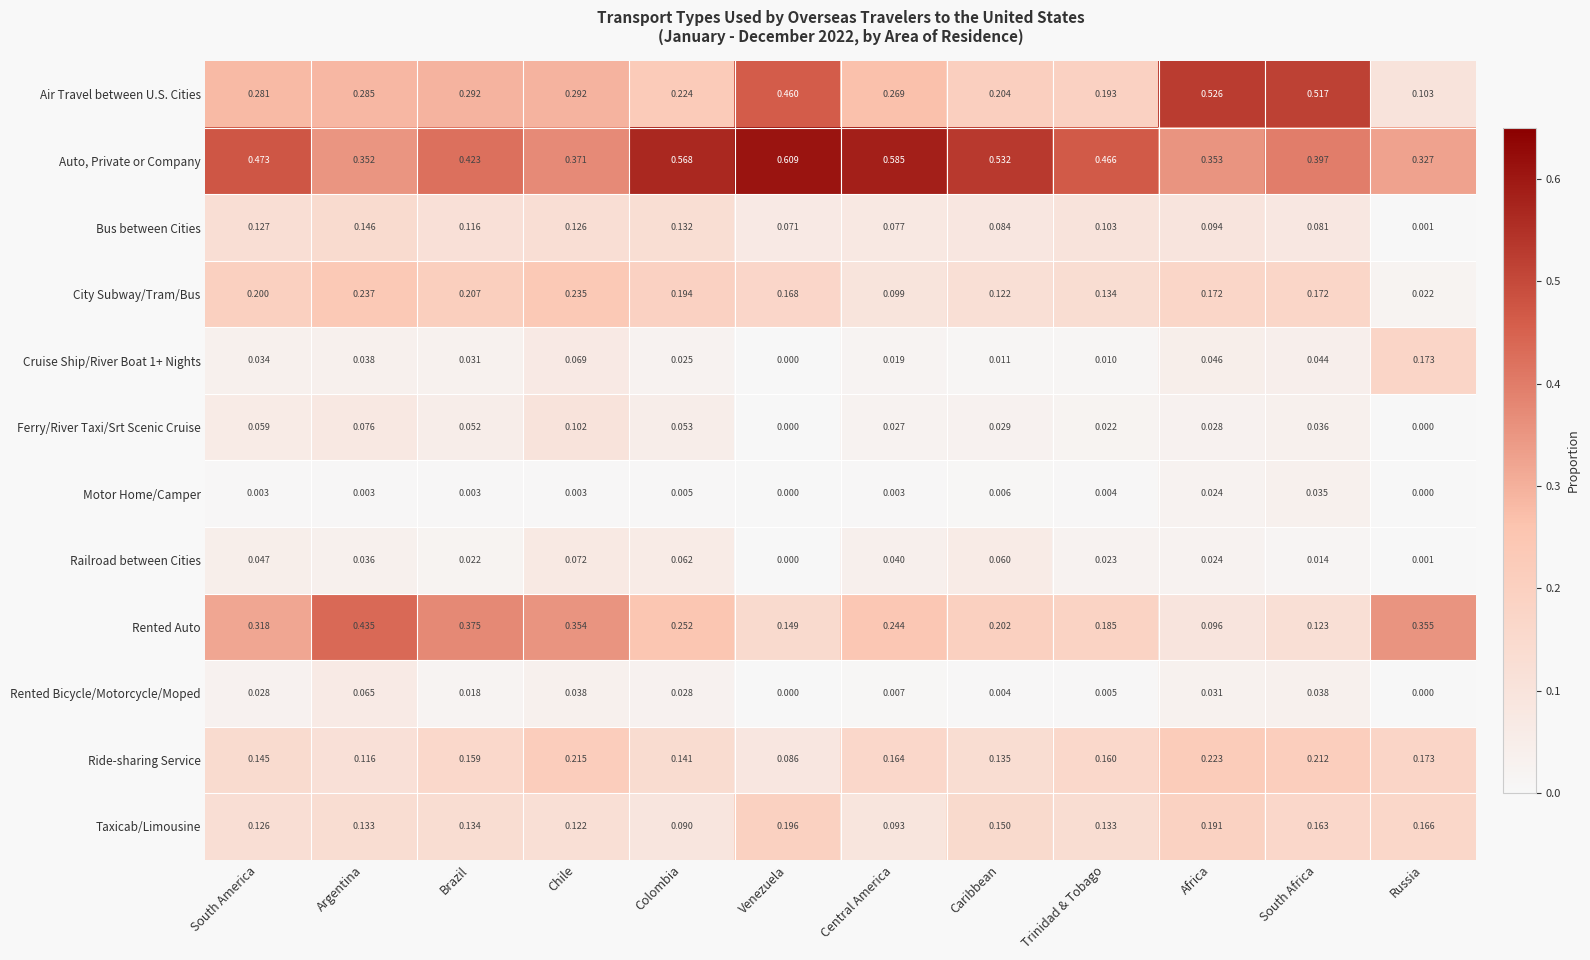

How many categories are shown in the chart?

12